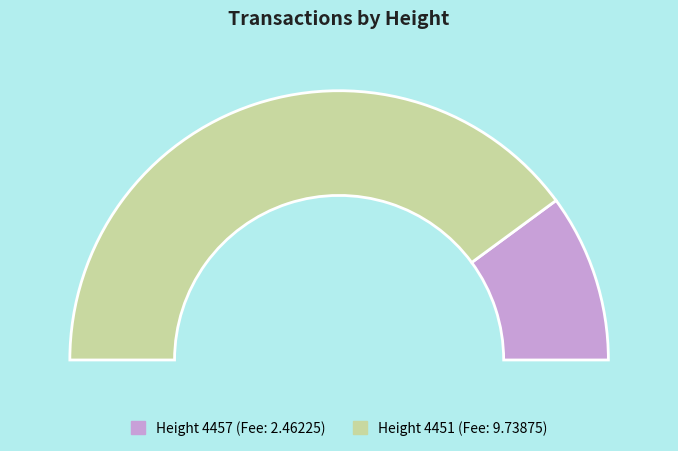

Which slice is the smallest?

4457